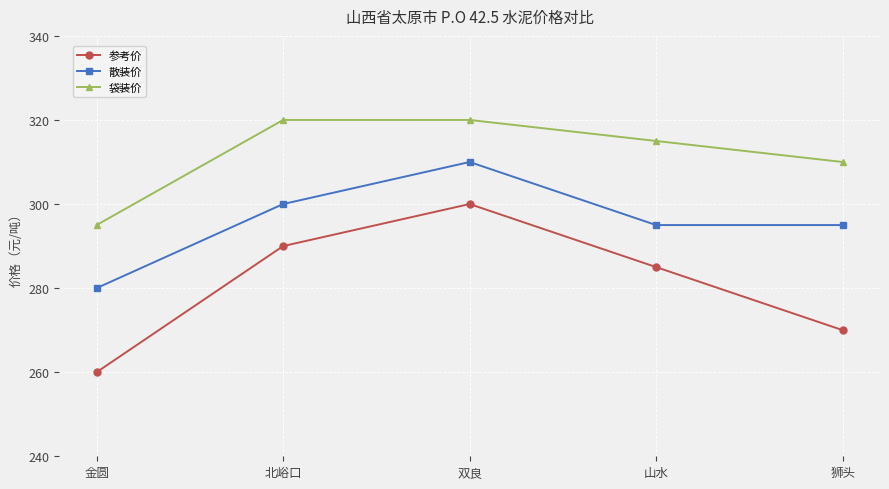

What are all the series names shown in the legend?

参考价, 散装价, 袋装价